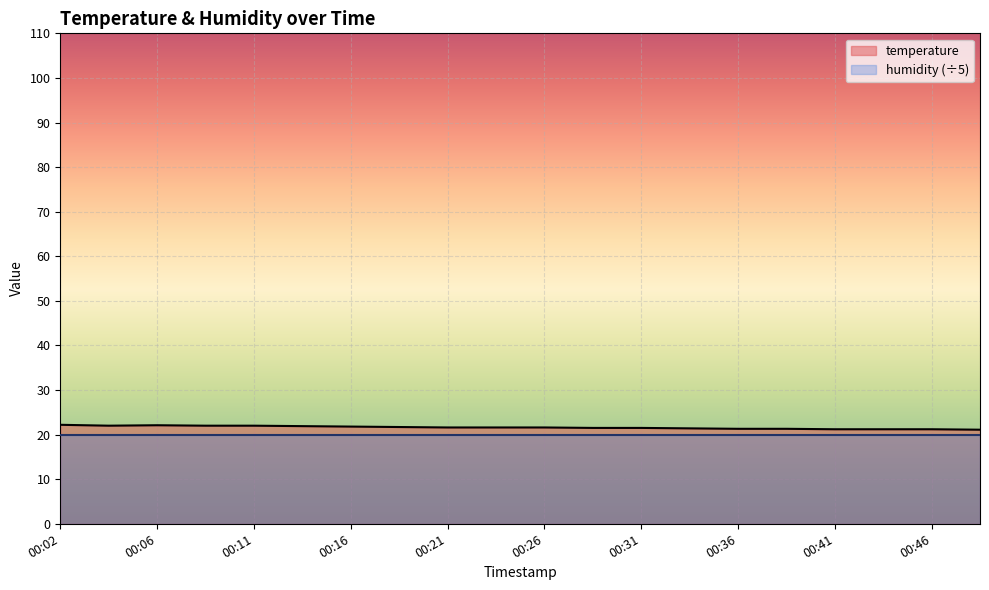

How many lines are shown in the chart?

2